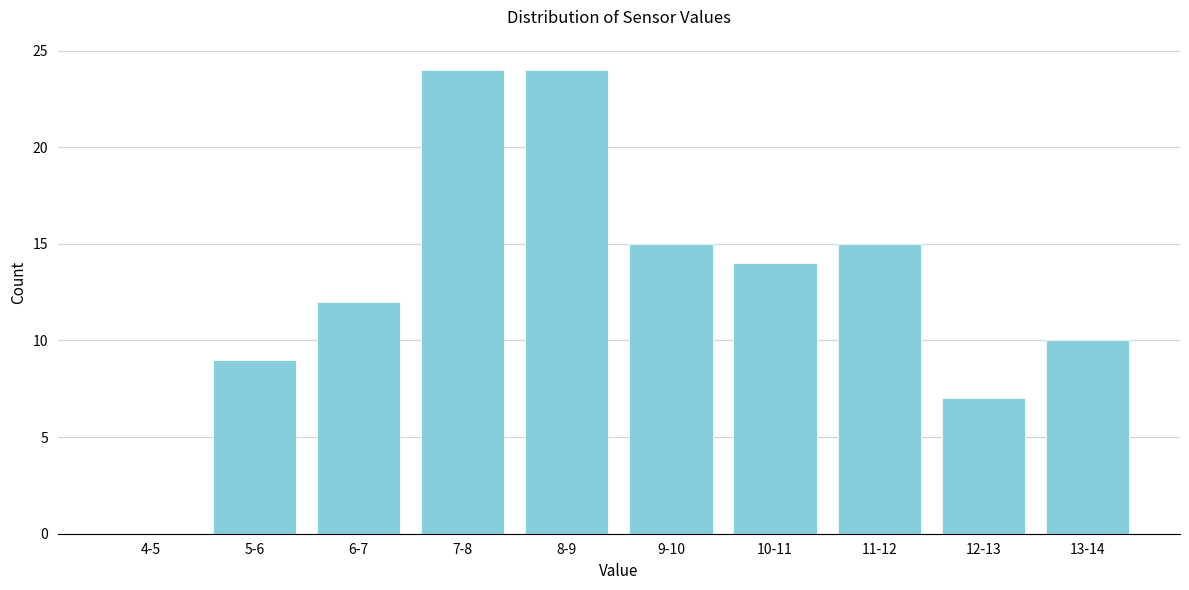

Reading right to left, transcribe all the data shown in this chart.

13-14=10	12-13=7	11-12=15	10-11=14	9-10=15	8-9=24	7-8=24	6-7=12	5-6=9	4-5=0